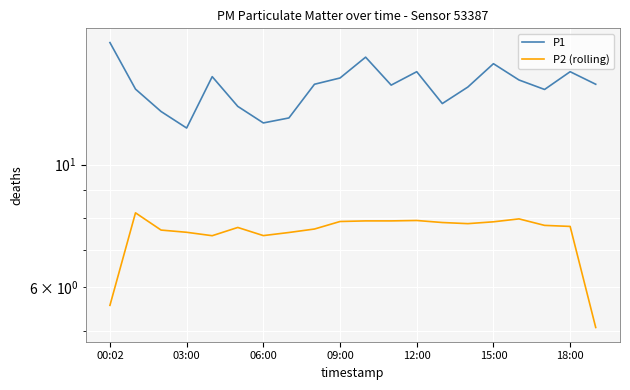

Read the P1 value at 16.

14.2